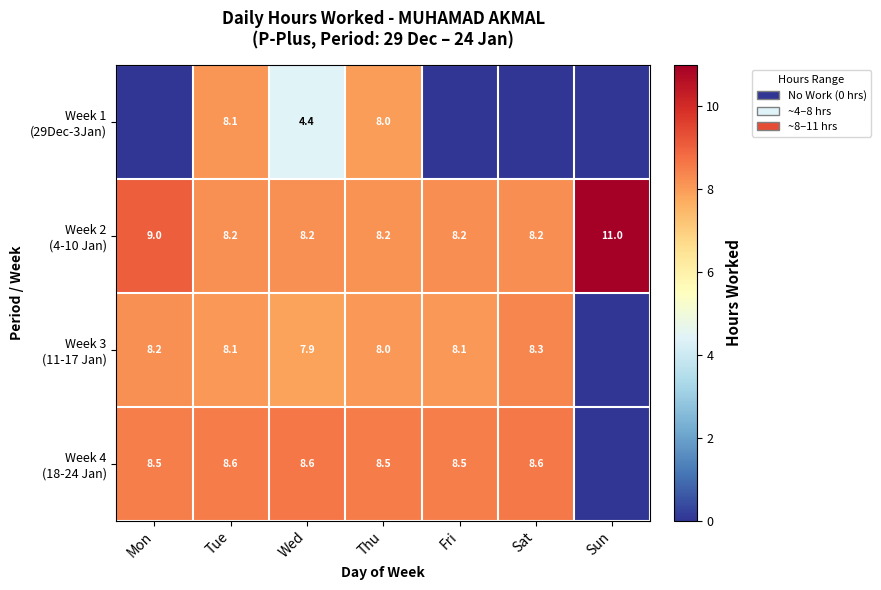

What is the total value across all series at Thu?

32.7